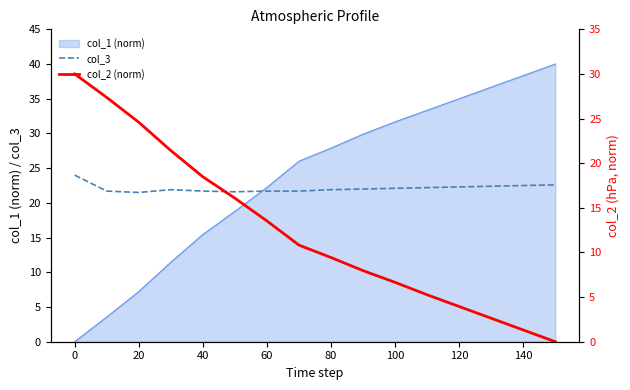

At how many categories does at least one series exceed 8?

16